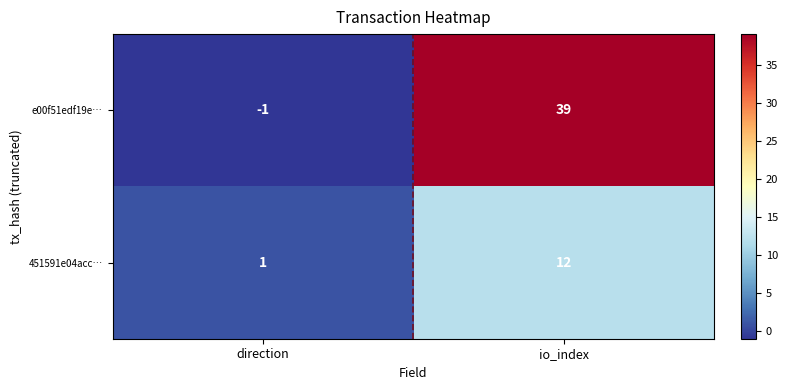

How many categories are shown in the chart?

2